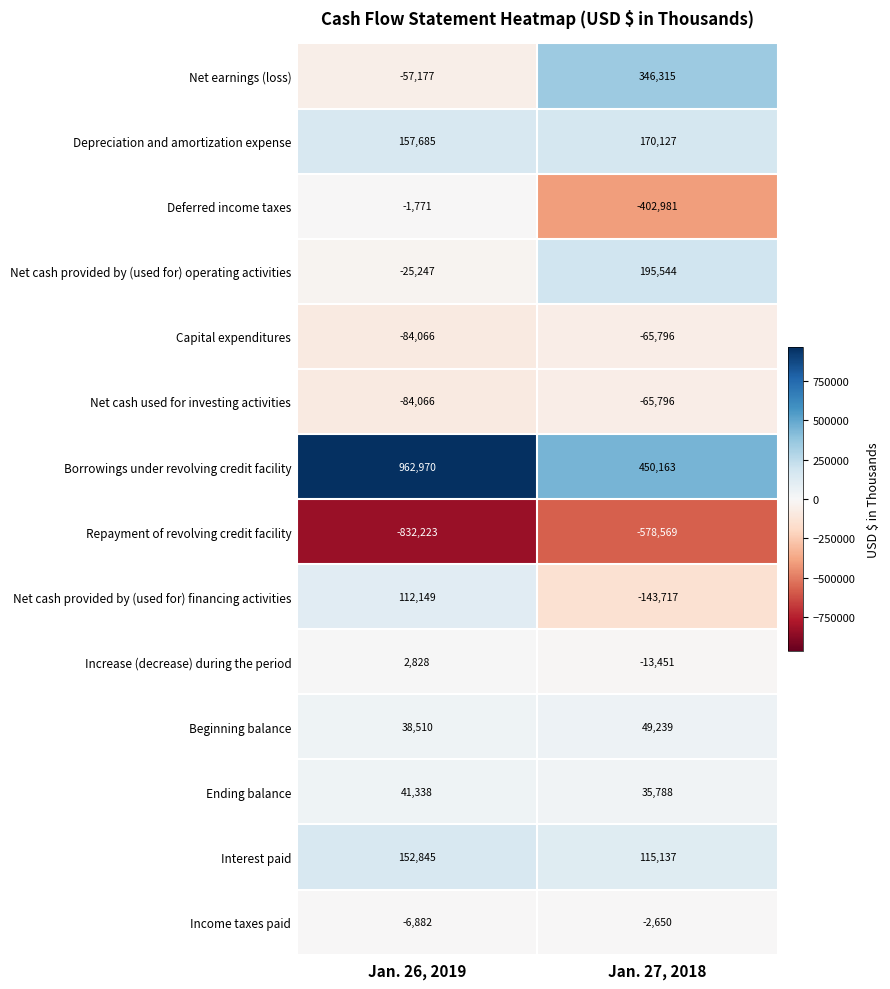

Which series has the largest total across all categories?

Borrowings under revolving credit facility